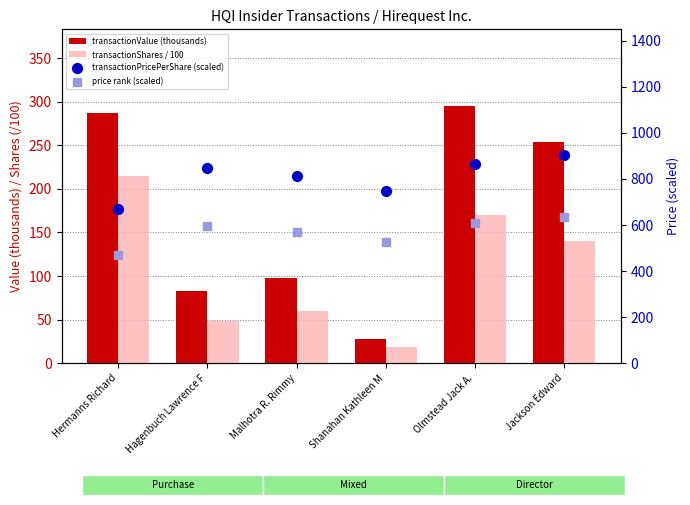

At which category is the sum across all series the highest?

Olmstead Jack A.